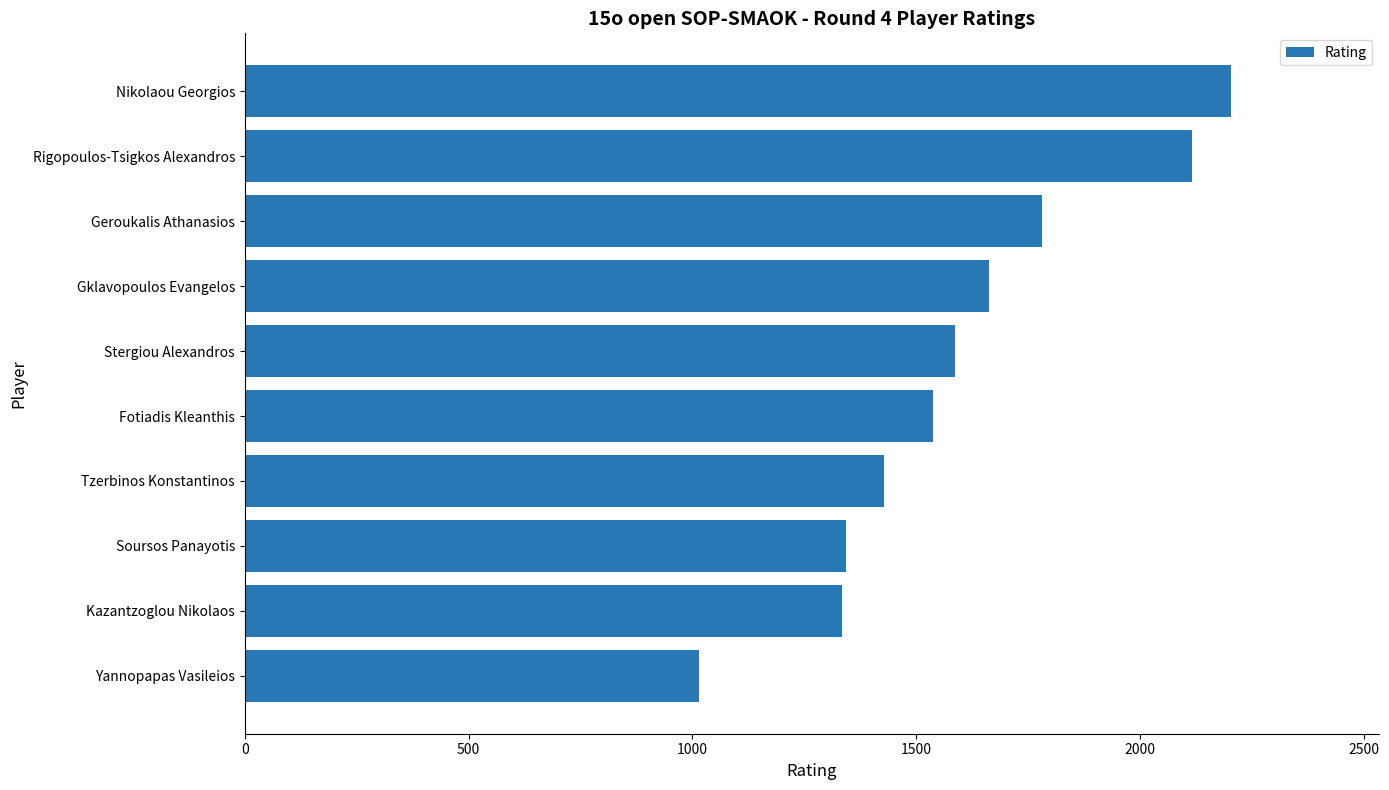

What is the smallest value displayed?

1014